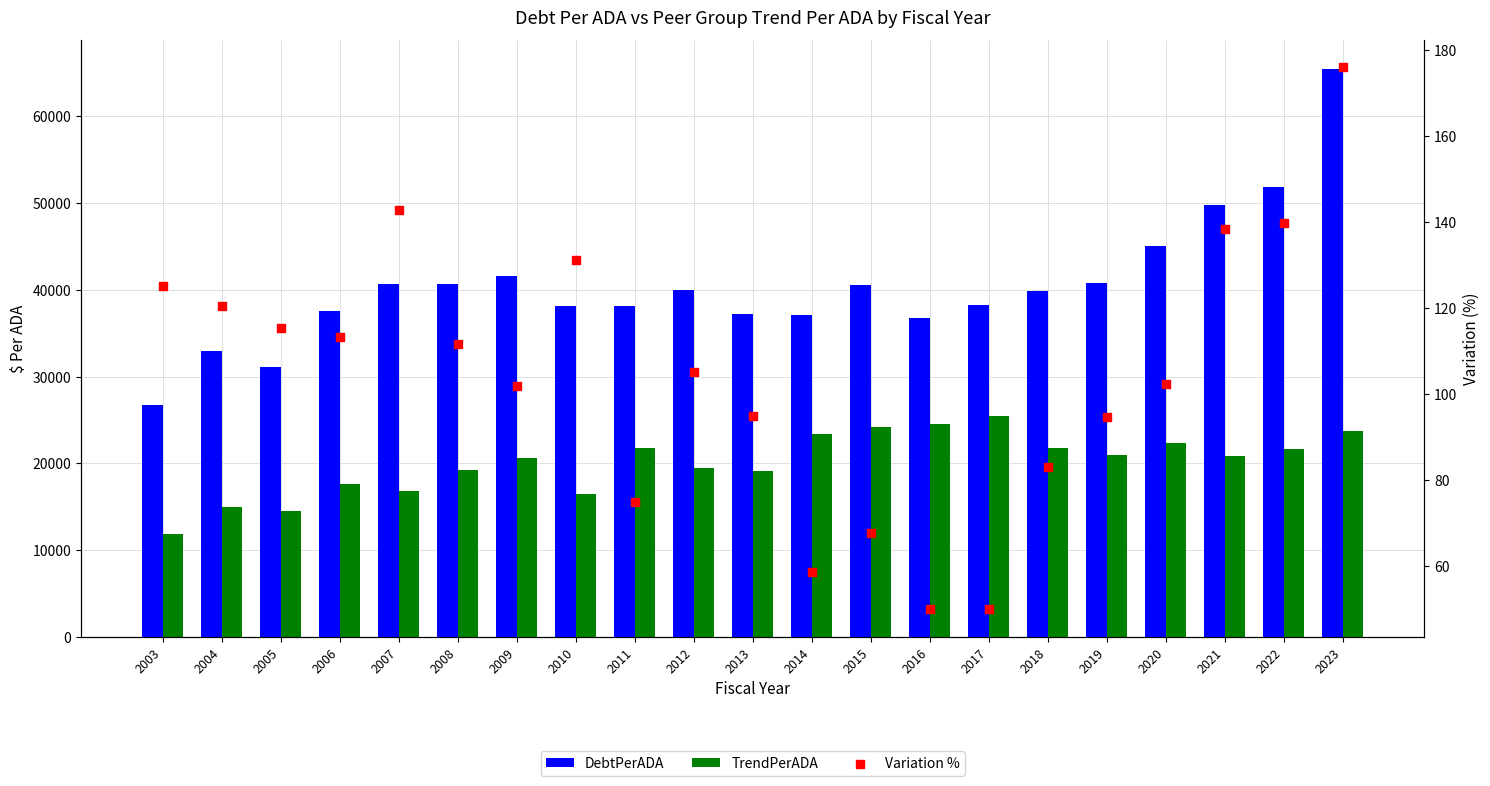

What are all the series names shown in the legend?

DebtPerADA, TrendPerADA, Variation %